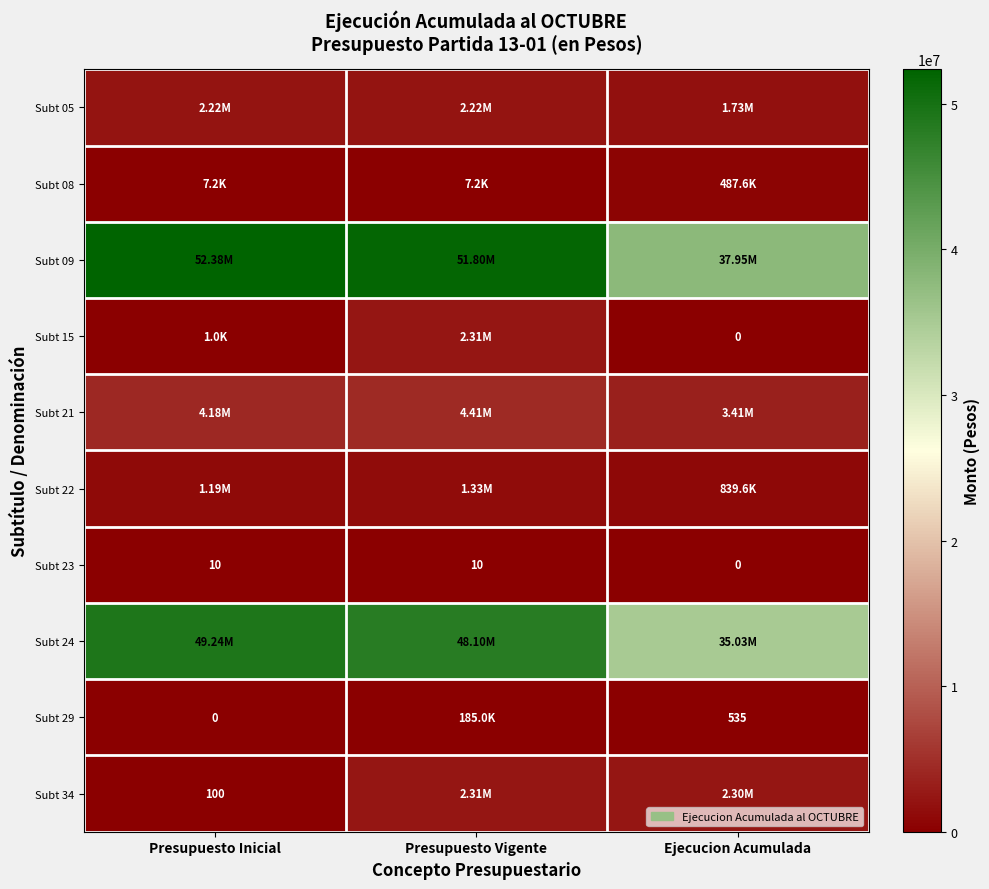

What is the difference between the Subt 23 values at Ejecucion Acumulada and Presupuesto Vigente?

10